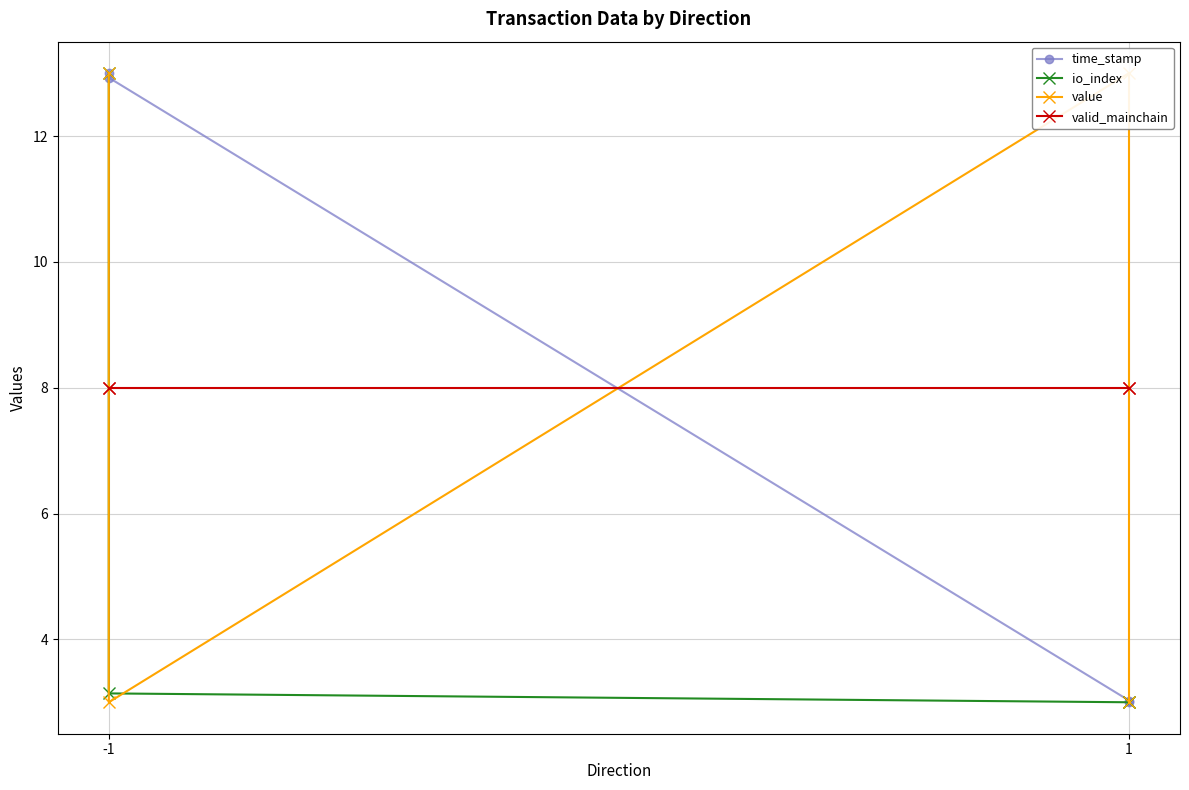

How many lines are shown in the chart?

4